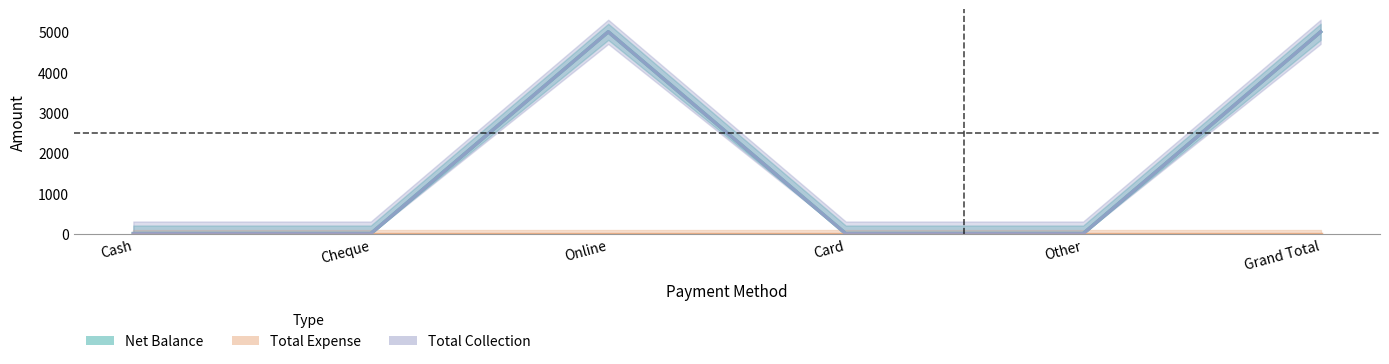

How many lines are shown in the chart?

3